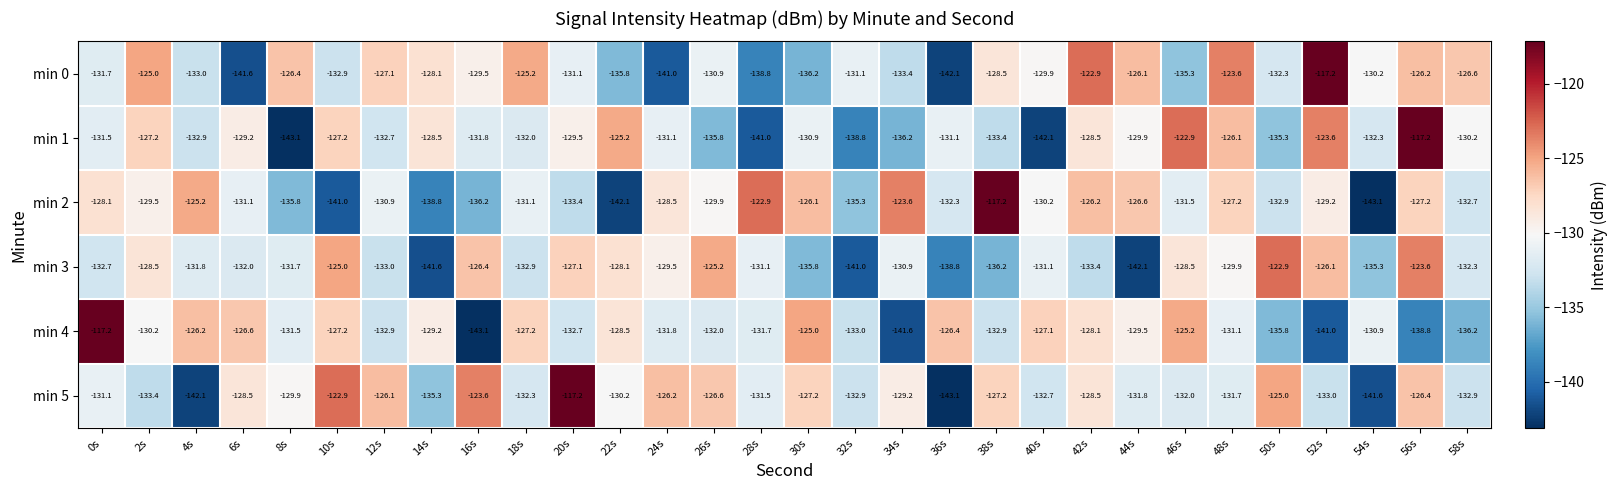

True or false: min 3 has a value of -131.8 at 4s.

True